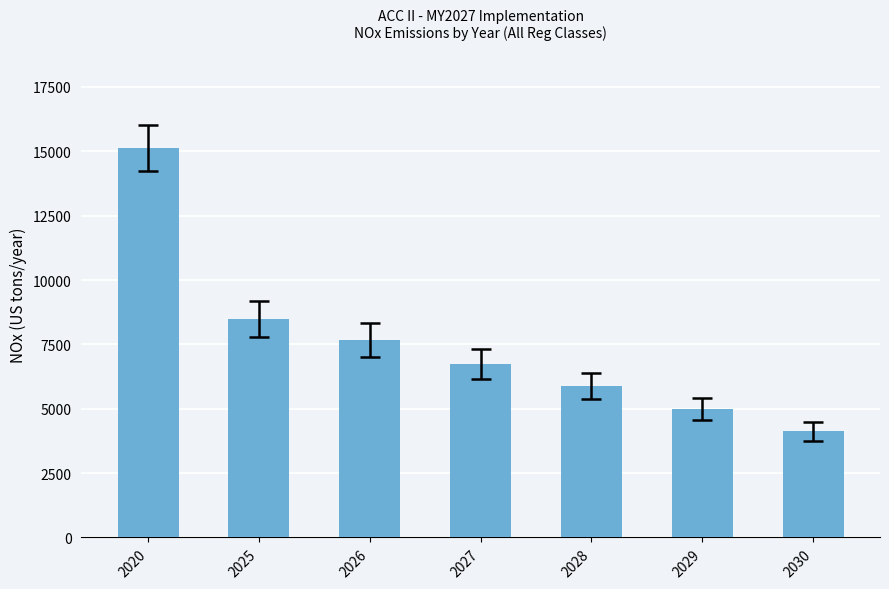

What is the greatest value displayed?

15117.5